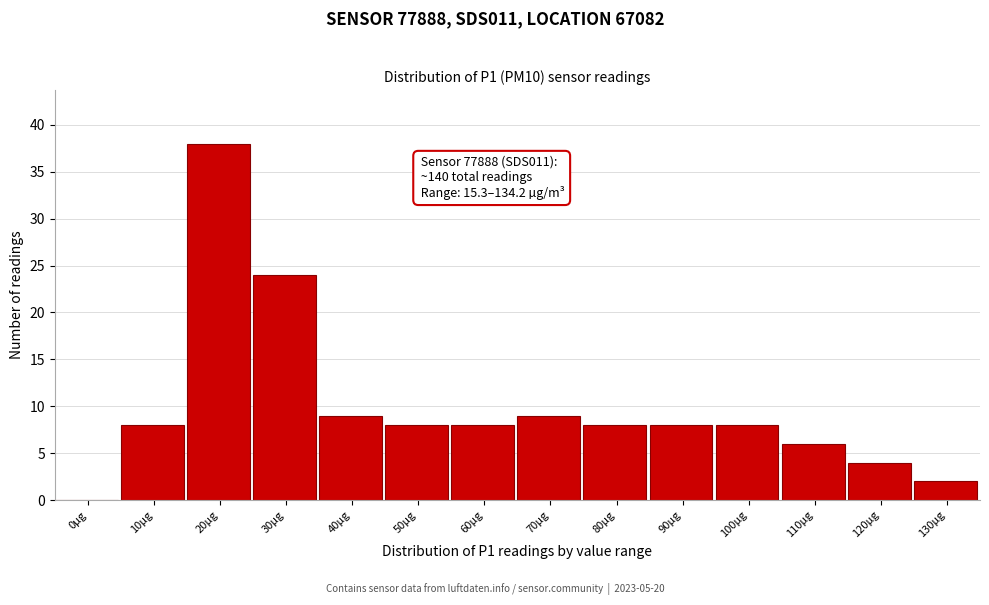

Reading left to right, extract all data points from this chart.

0µg=0	10µg=8	20µg=38	30µg=24	40µg=9	50µg=8	60µg=8	70µg=9	80µg=8	90µg=8	100µg=8	110µg=6	120µg=4	130µg=2